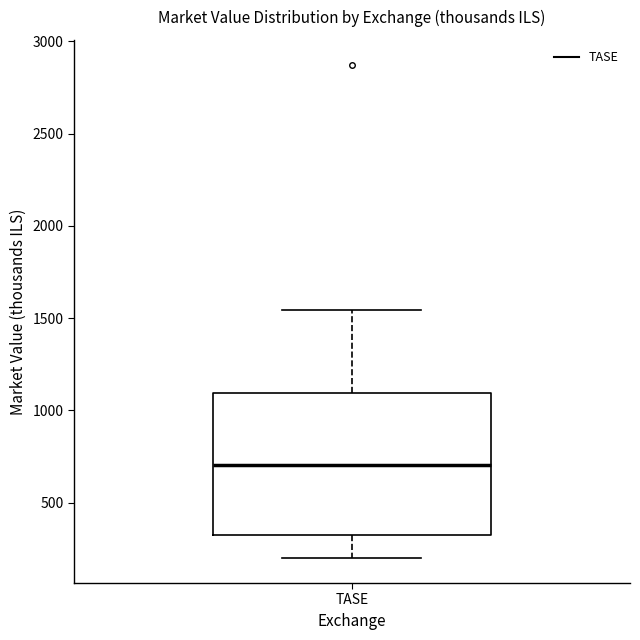

Read this box plot against the y-axis: the position of the median line, the range covered by the box, and the ends of both whiskers. The values are not printed on the chart, so give them approximately, as read against the axis.

median 700, box 350 to 1100, whiskers 200 to 1550